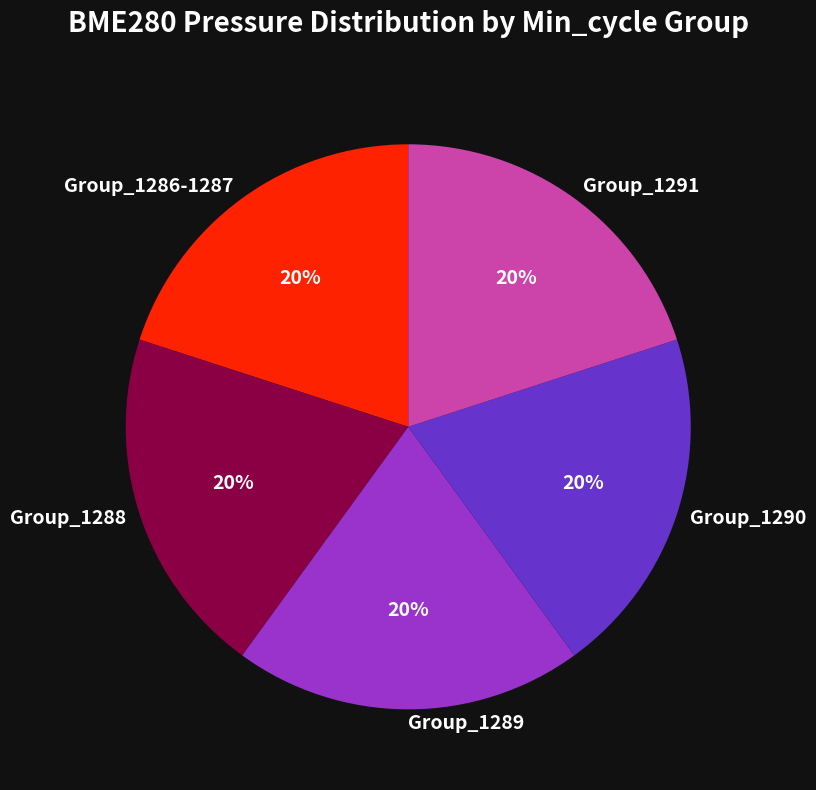

To the nearest percent, what percentage of the pie is Group_1291?

20%